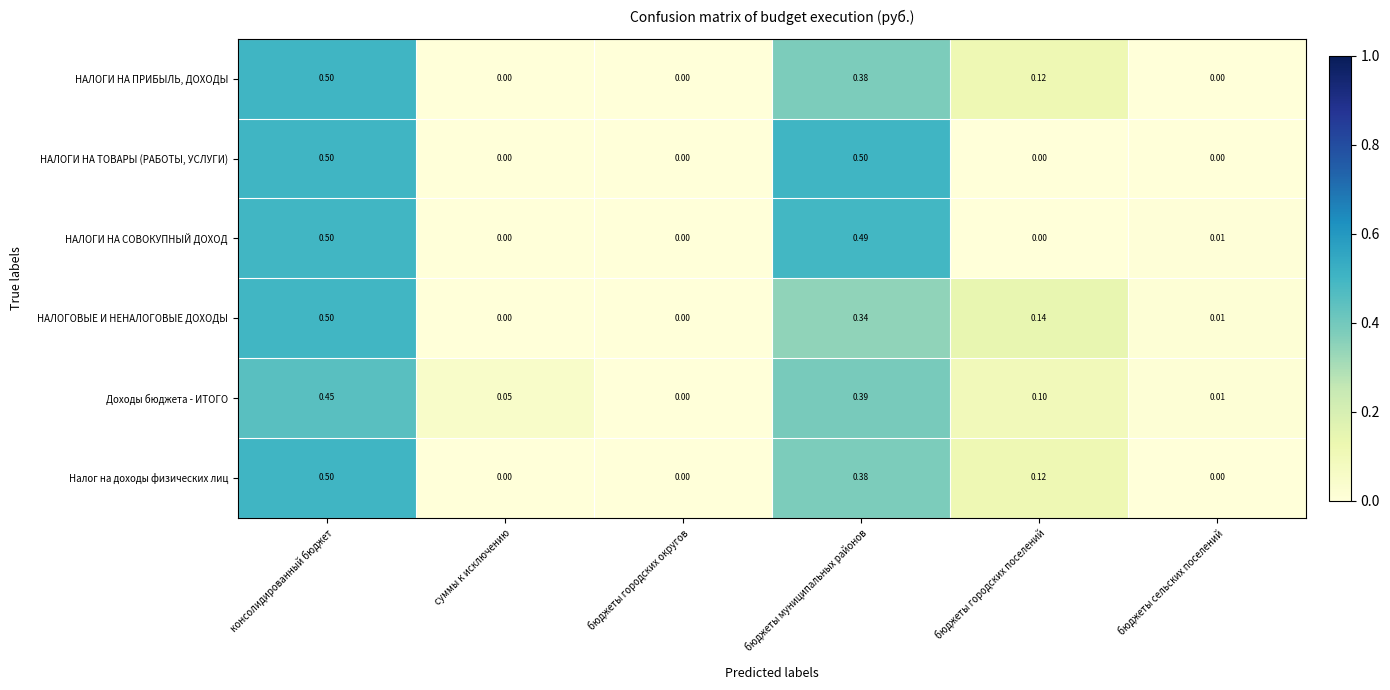

Which category has the lowest value in the Доходы бюджета - ИТОГО series?

бюджеты городских округов